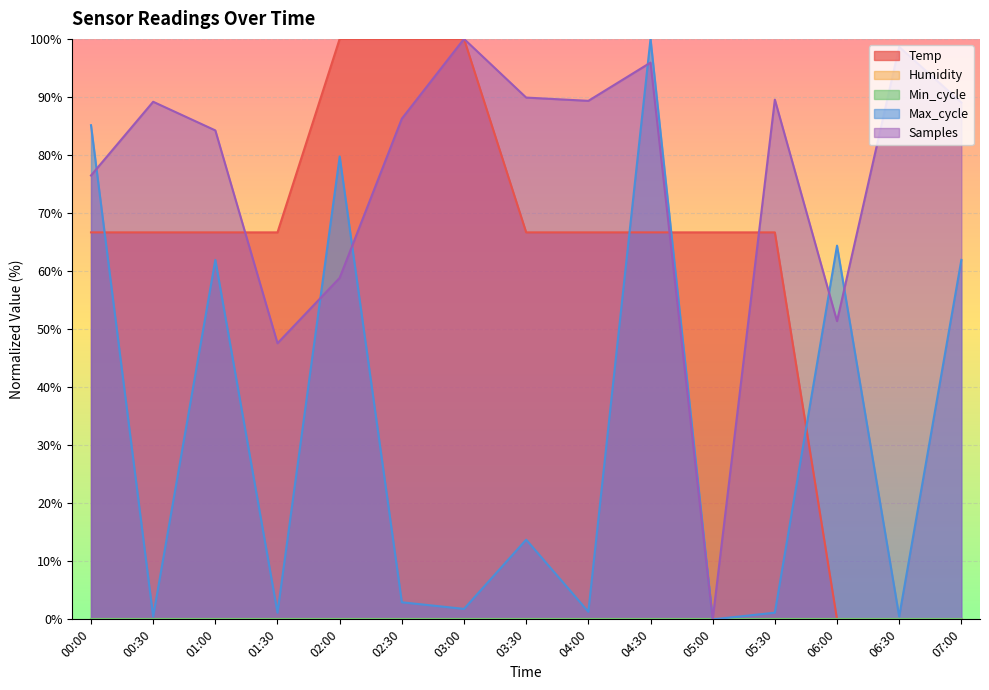

At which category is the sum across all series the highest?

04:30